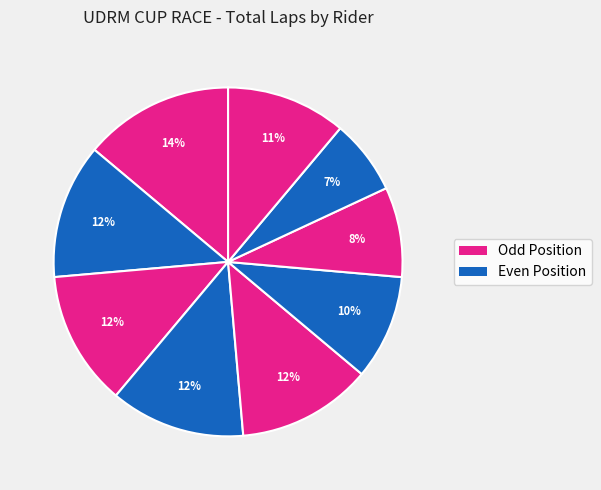

Count the number of slices in the pie.

9